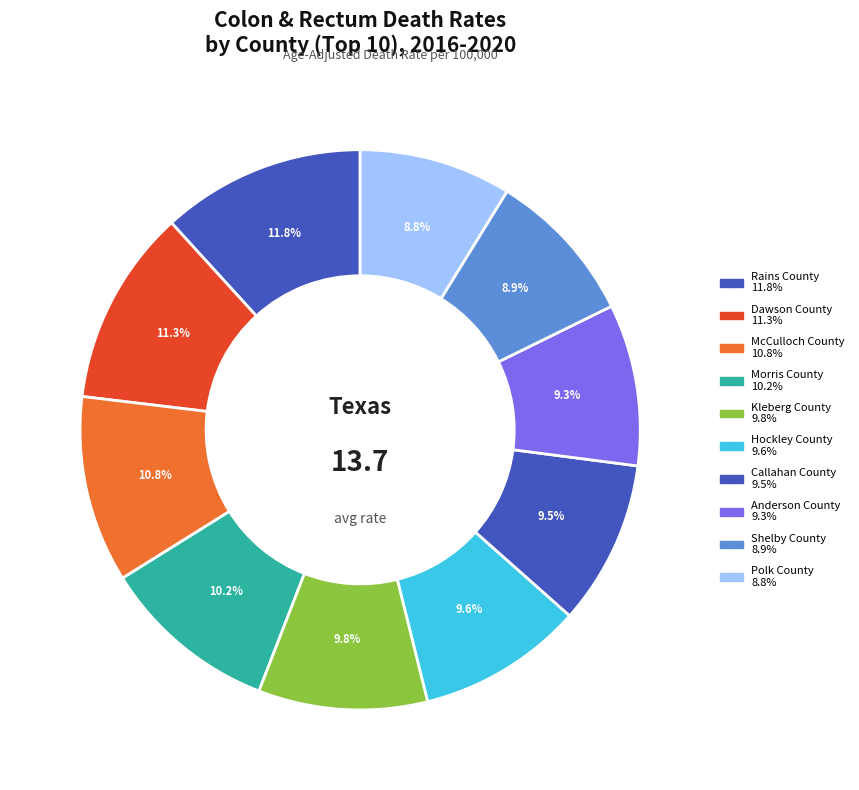

To the nearest percent, what is the difference between the largest and smallest slice percentages?

3%